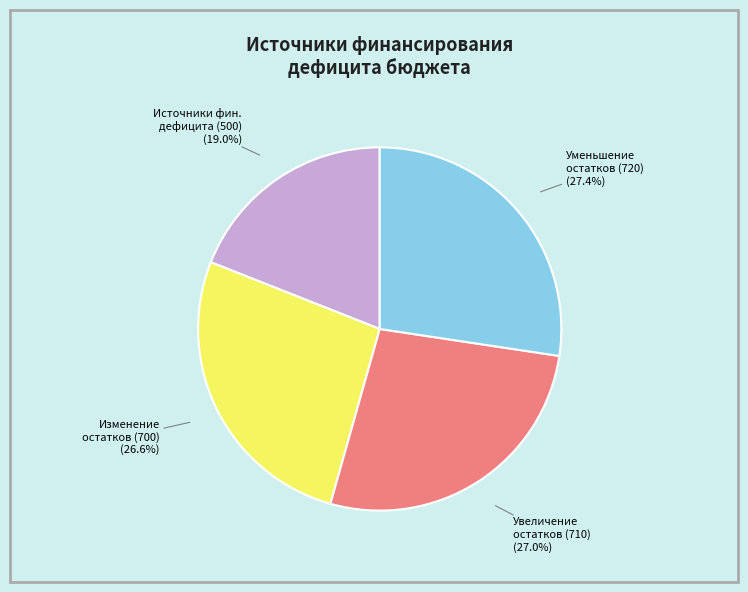

Is there a majority slice in this chart?

No